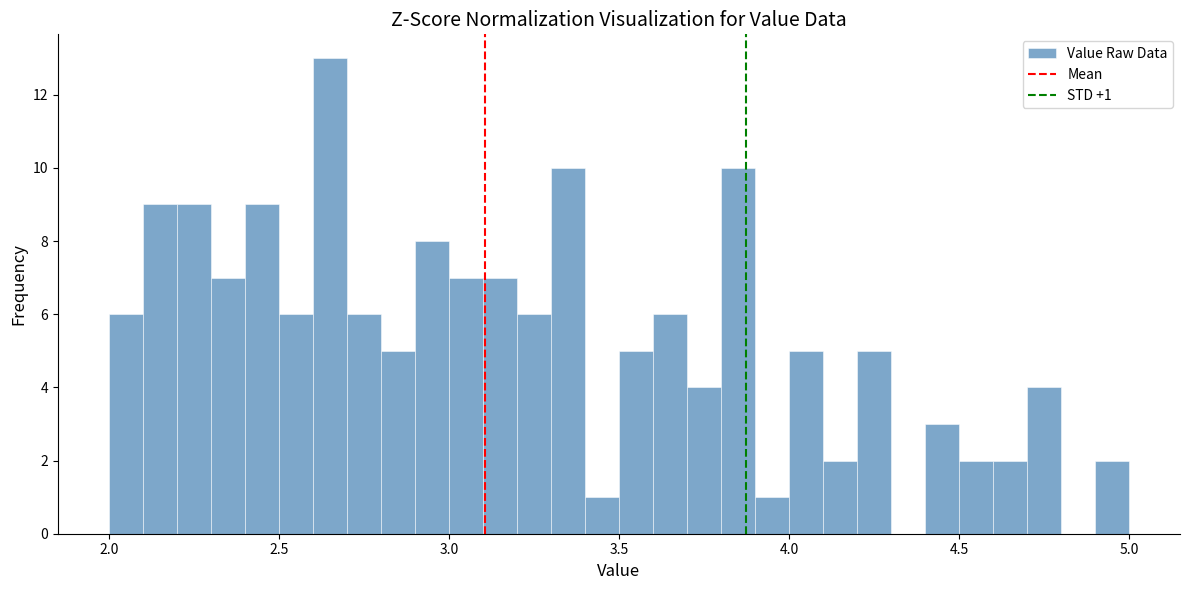

Read against the x-axis, roughly where is the centre of the tallest bar?

2.65